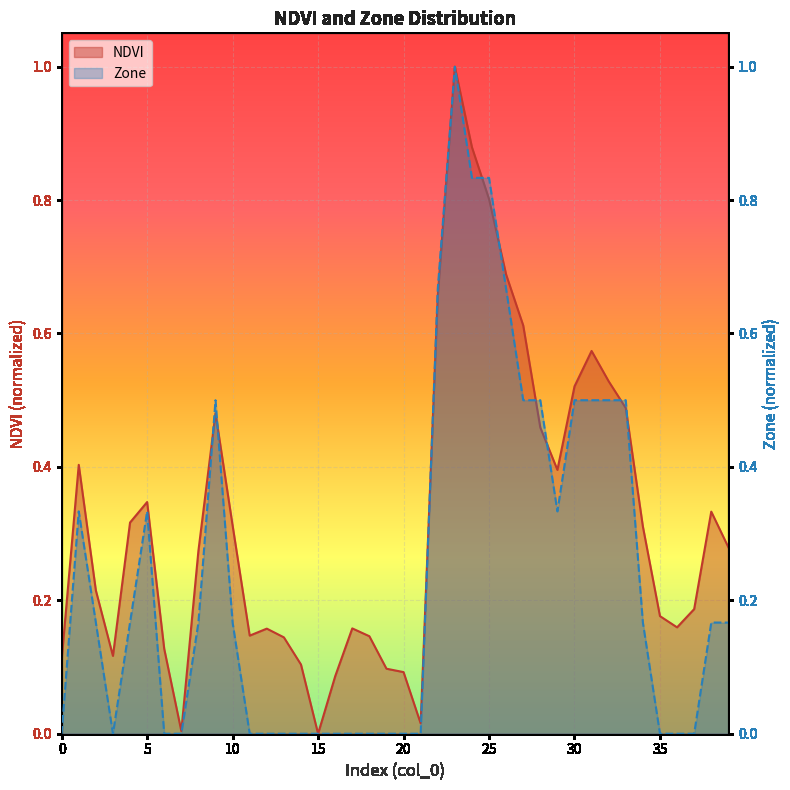

Rank the series by their average value, from highest to lowest.

NDVI, Zone